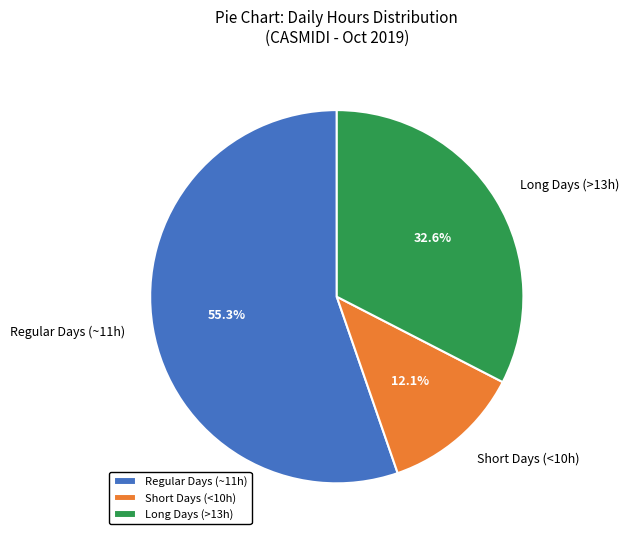

Which has a higher value, Short Days (<10h) or Long Days (>13h)?

Long Days (>13h)